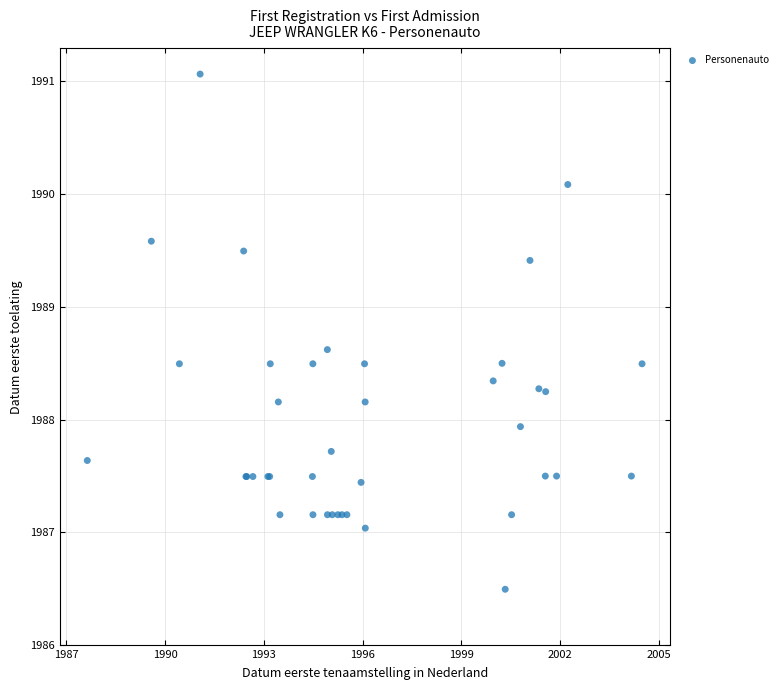

What Y value in the scatter plot is closest to 1988?

1987.9